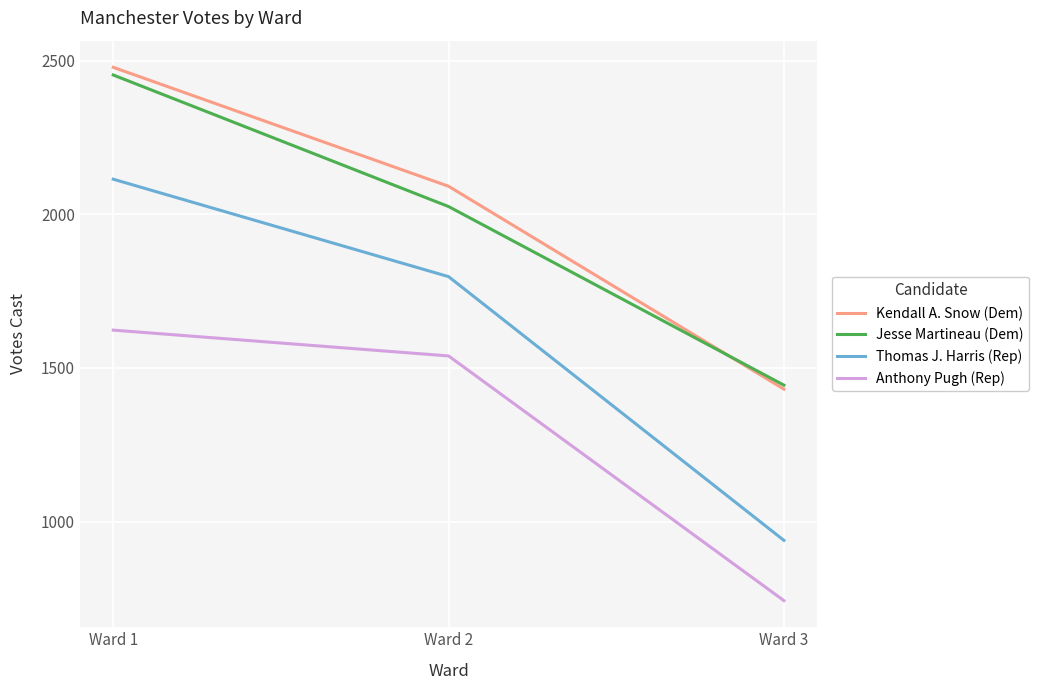

The Anthony Pugh (Rep) series shows 743 at Ward 3. True or false?

True